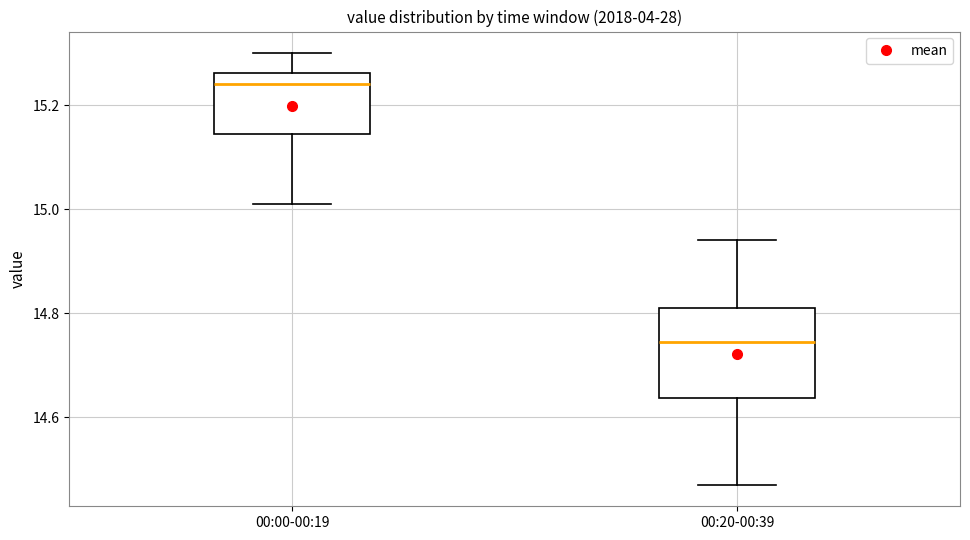

Reading left to right, read every box against the y-axis: the position of its median line, the range the box covers, and the ends of its whiskers. The values are not printed on the chart, so give them approximately, as read against the axis.

00:00-00:19: median 15.24, box 15.14 to 15.26, whiskers 15.02 to 15.30
00:20-00:39: median 14.74, box 14.64 to 14.82, whiskers 14.48 to 14.94